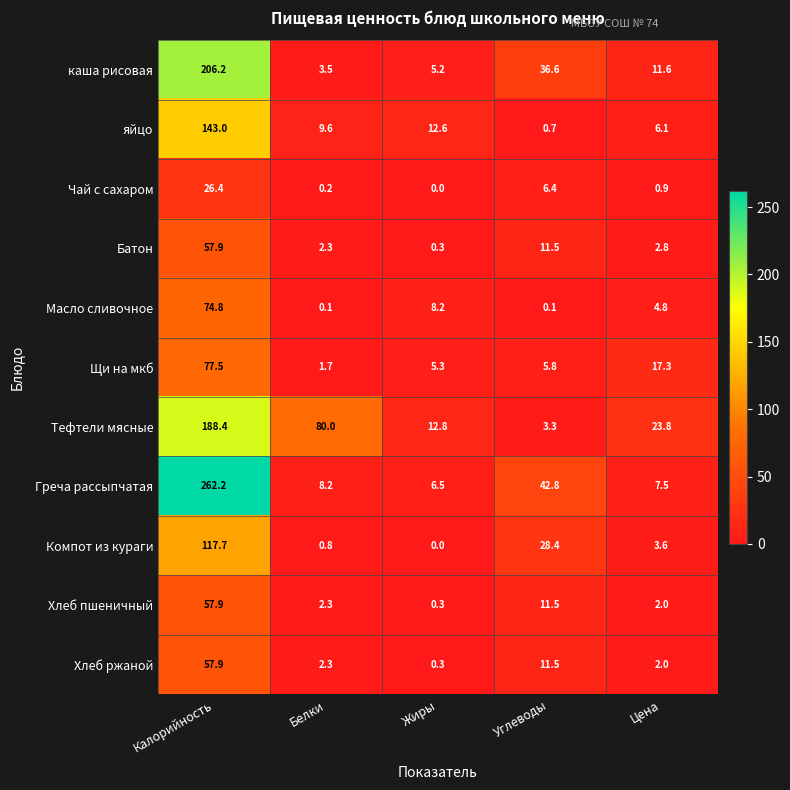

How many data points does each series have?

5